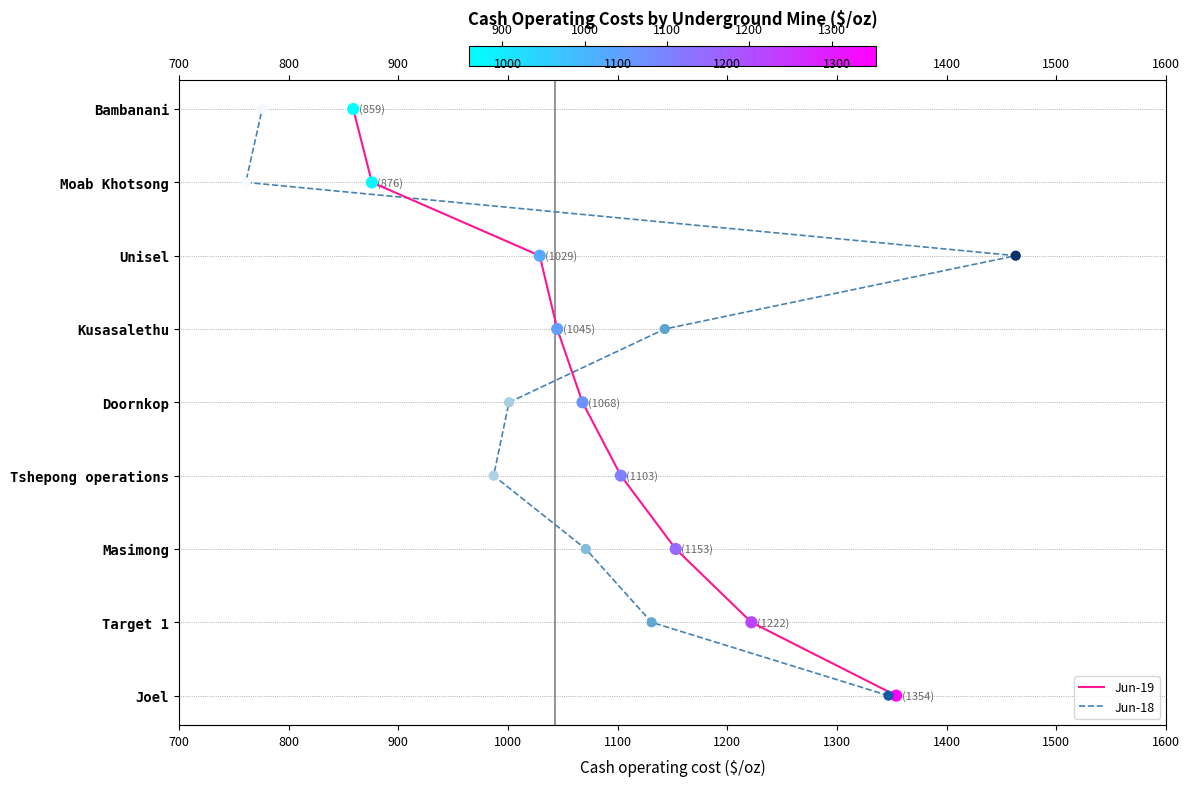

What is the total value across all series at 1000?

6